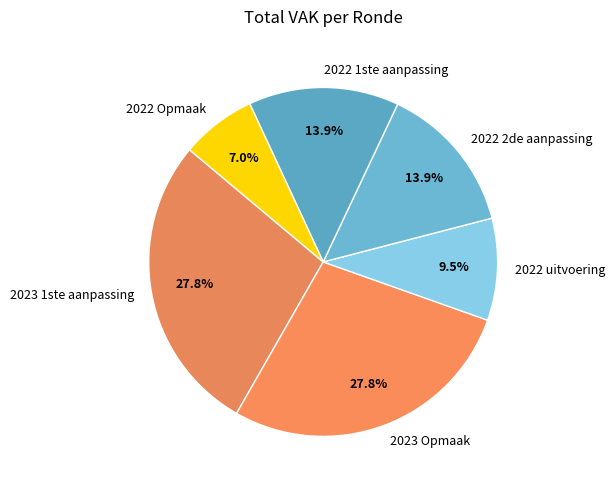

How many segments does this pie chart have?

6